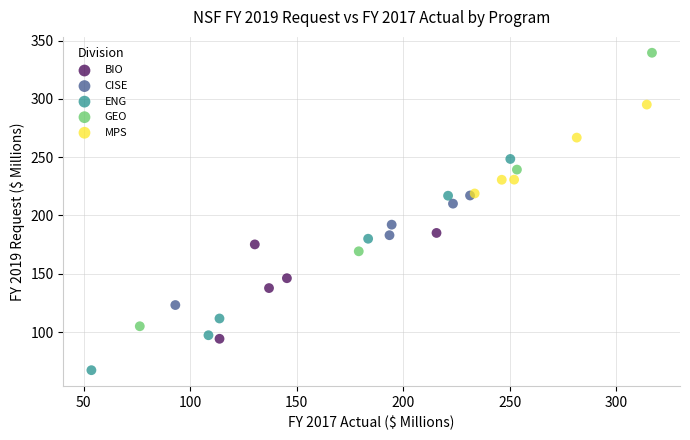

Which series has the largest Y range (max minus min)?

GEO